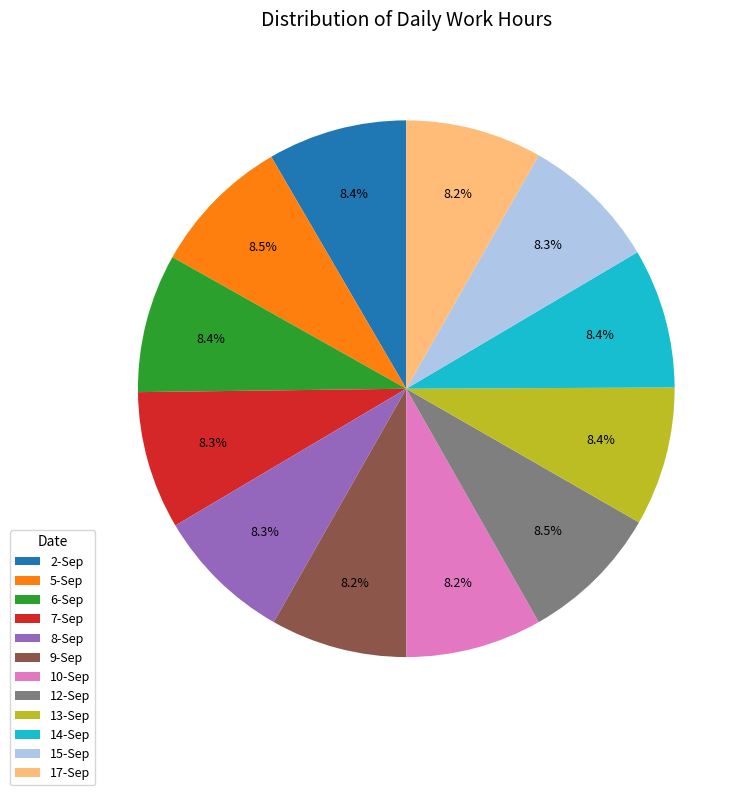

To the nearest percent, what percentage of the pie is 2-Sep?

8%